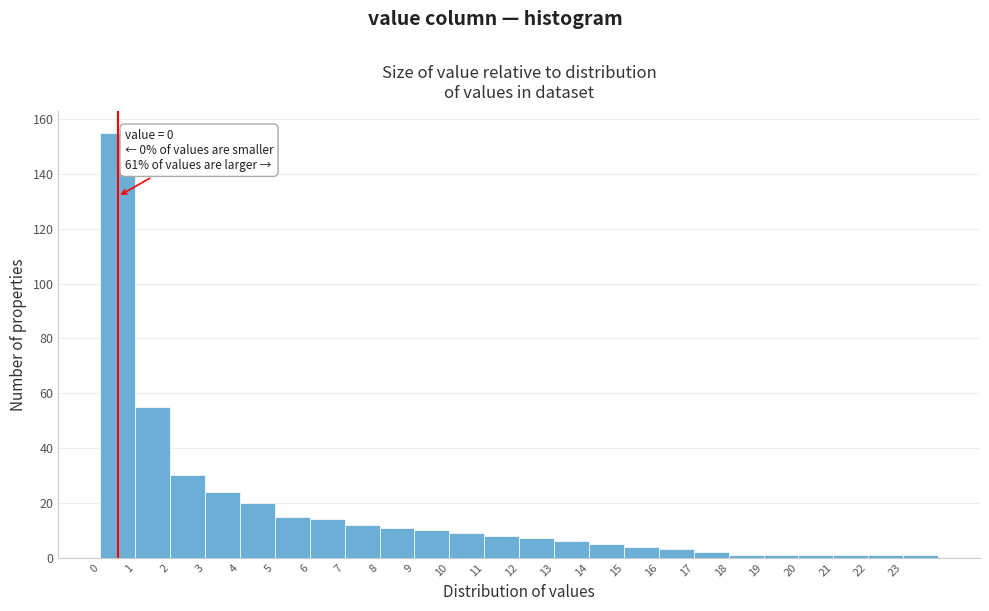

Which range on the x-axis has the tallest bar?

0 to 1